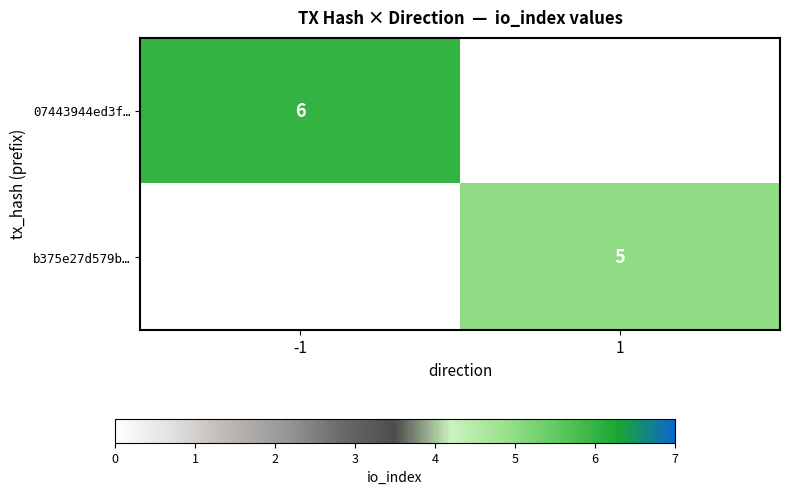

True or false: b375e27d579b… has a value of 2 at 1.

False